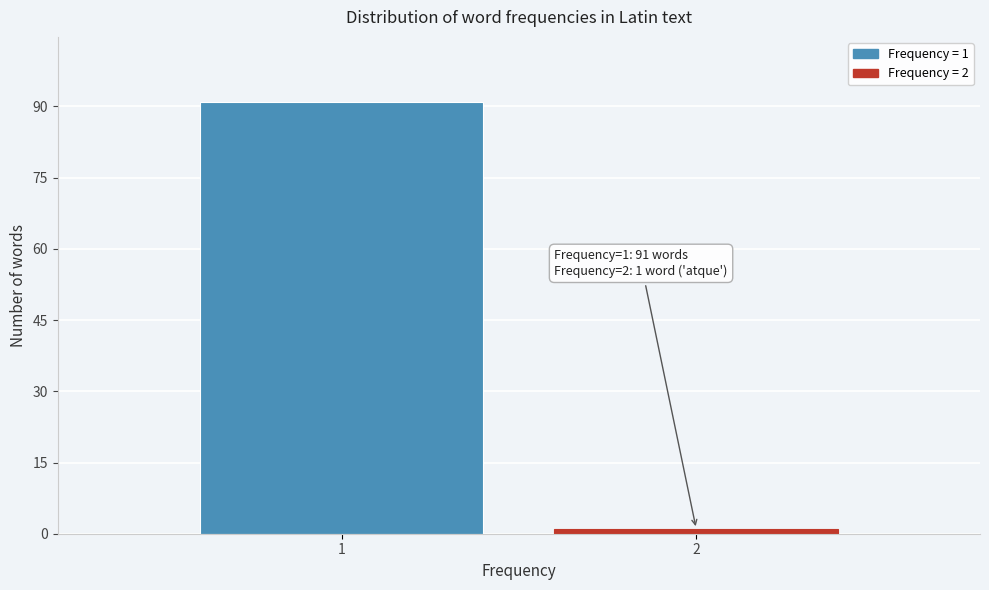

Reading left to right, what are all the values shown in this chart?

91	1